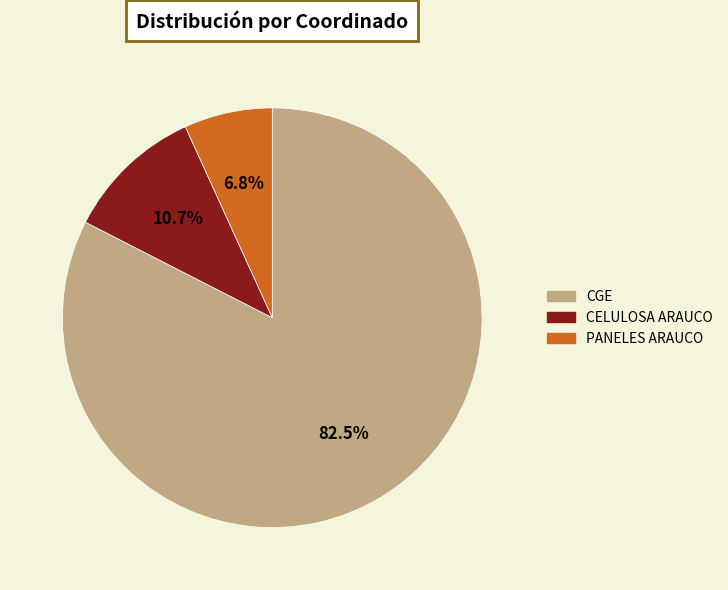

Does CGE account for over 50% of the chart?

Yes